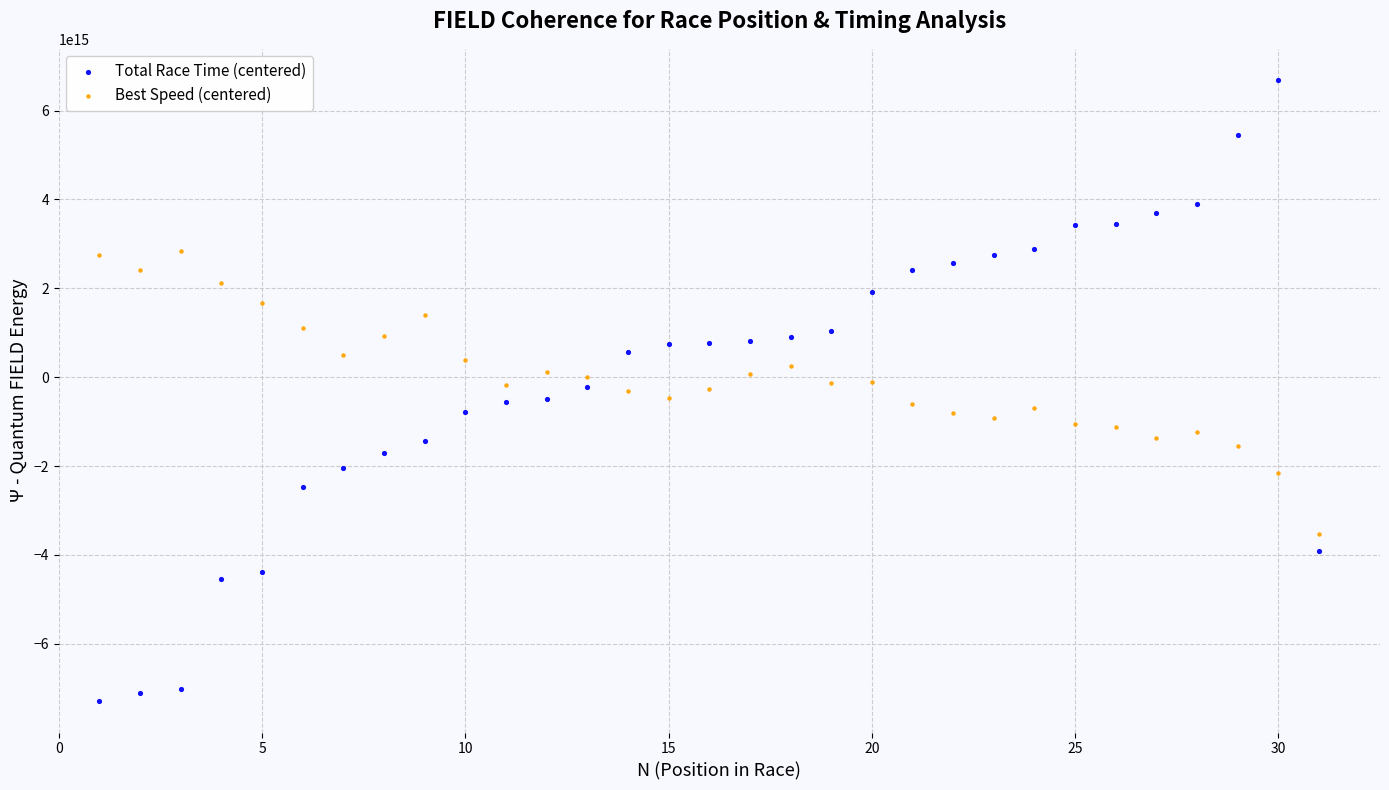

Which series has the widest spread of Y values?

Total Race Time (centered)